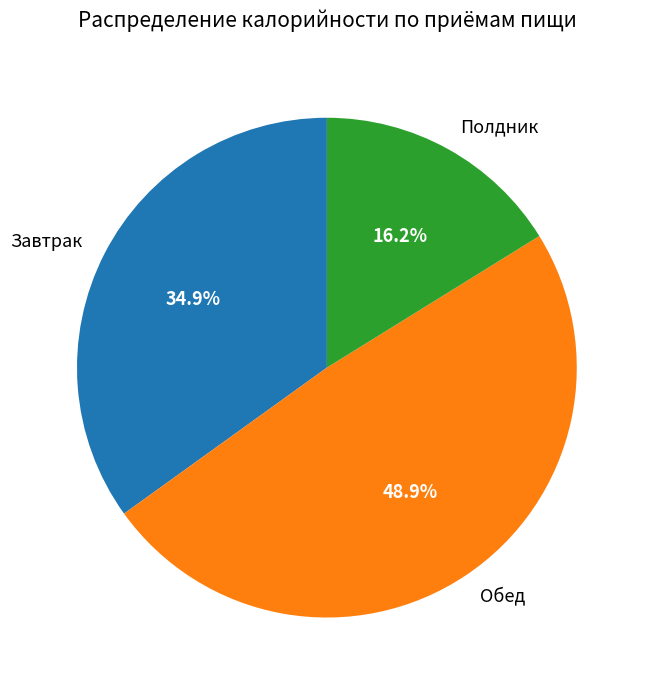

Which slice is the smallest?

Полдник